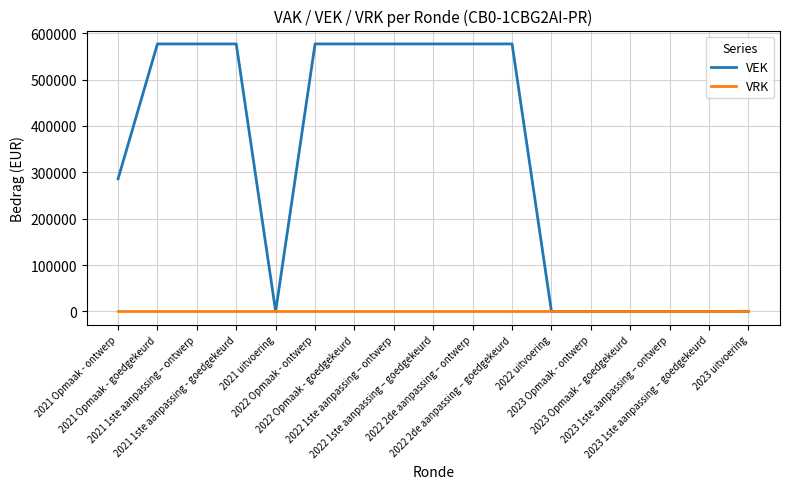

List the series in order of their peak value, highest first.

VEK, VRK